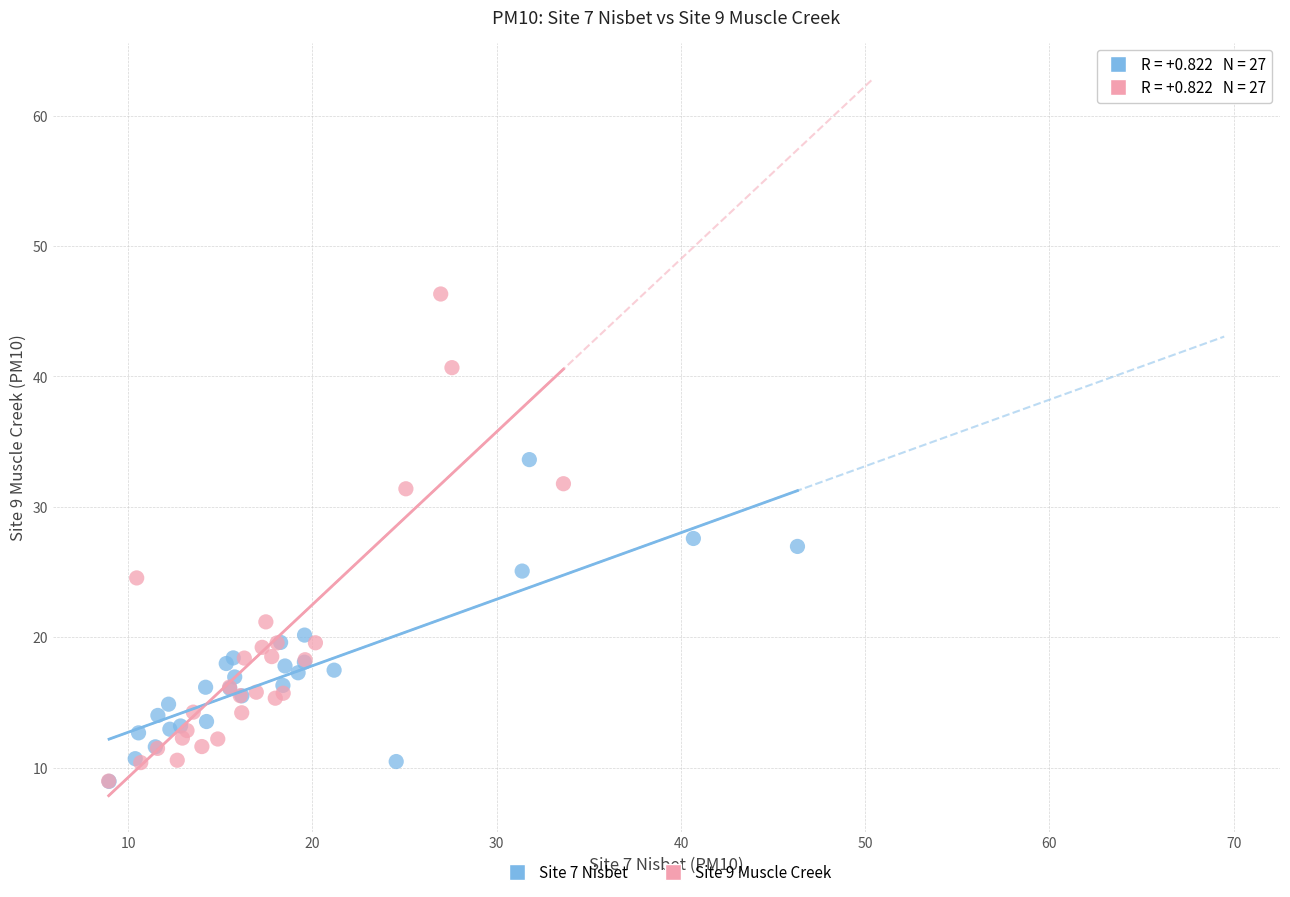

Which series contains the highest Y value?

Site 9 Muscle Creek